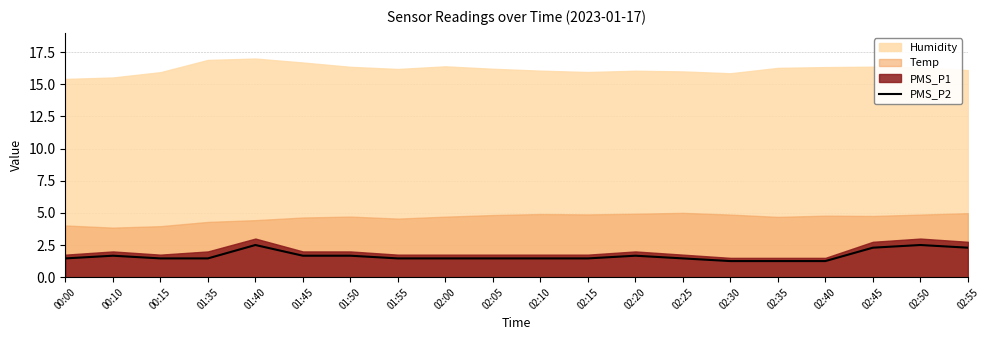

What is the sum of the values at 02:00 and 02:45?

3.8